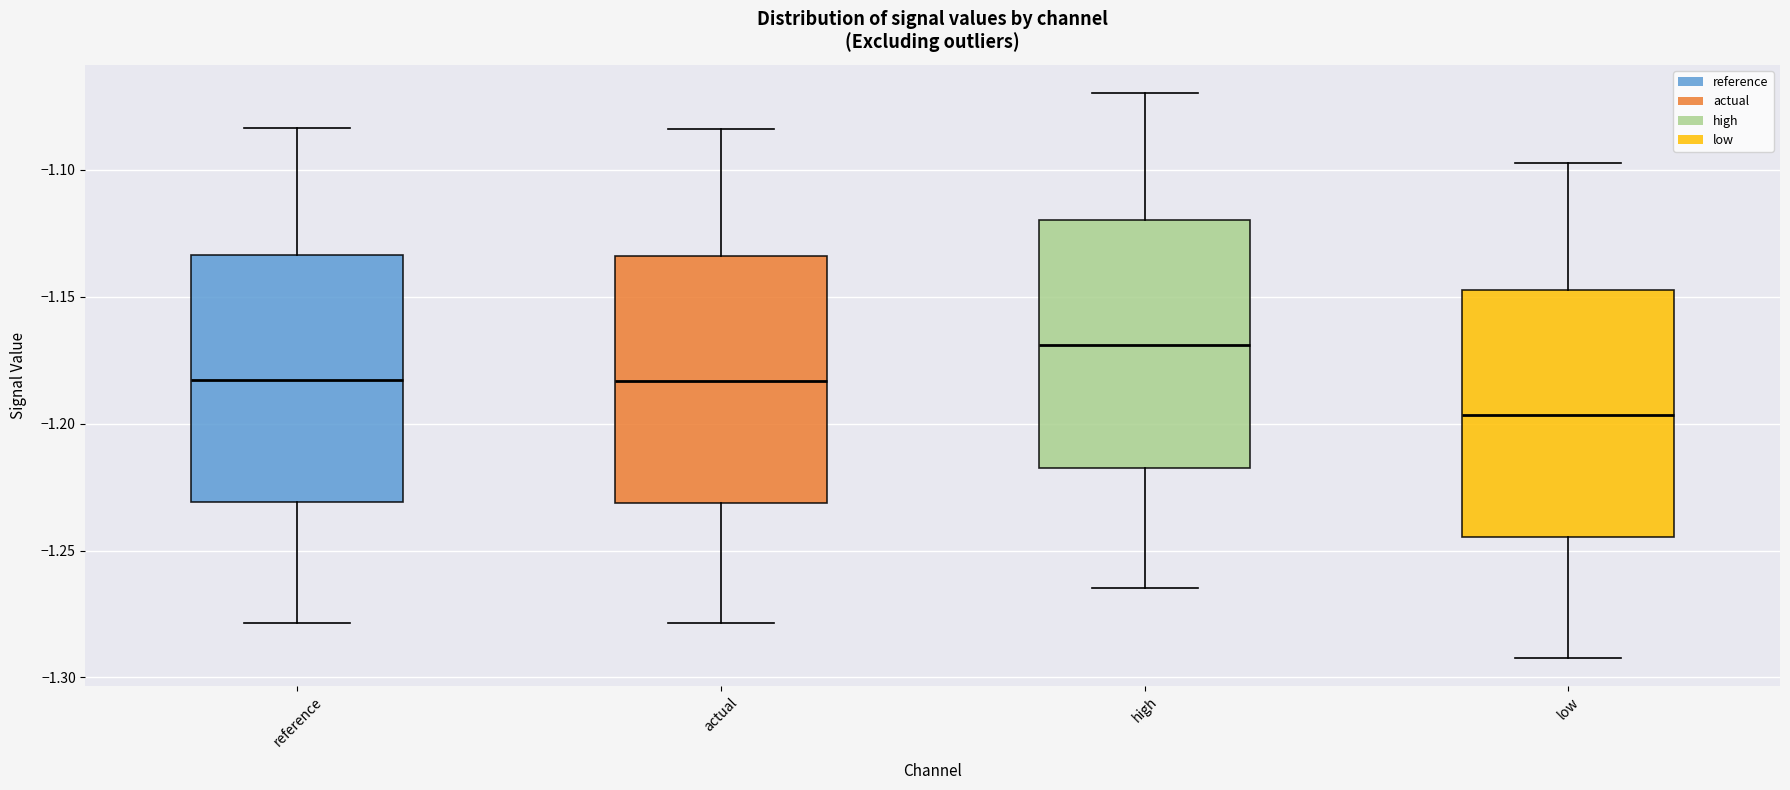

Reading left to right, transcribe this box plot: for each box, give where its median line is, the range the box spans, and where its two whiskers end, as read against the y-axis. The values are not printed on the chart, so give them approximately, as read against the axis.

reference: median -1.185, box -1.230 to -1.135, whiskers -1.280 to -1.085
actual: median -1.185, box -1.230 to -1.135, whiskers -1.280 to -1.085
high: median -1.170, box -1.215 to -1.120, whiskers -1.265 to -1.070
low: median -1.195, box -1.245 to -1.145, whiskers -1.290 to -1.095